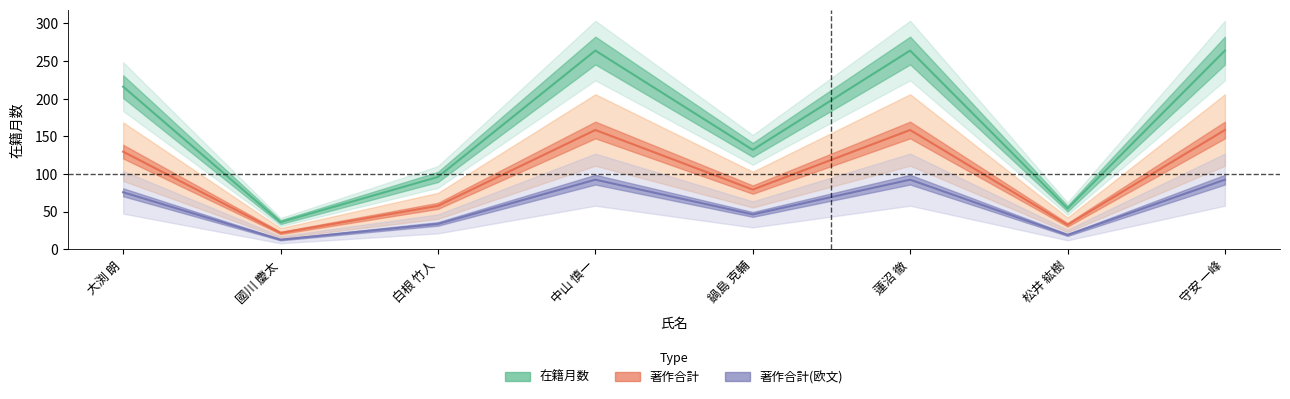

Which series has the widest spread of values?

在籍月数